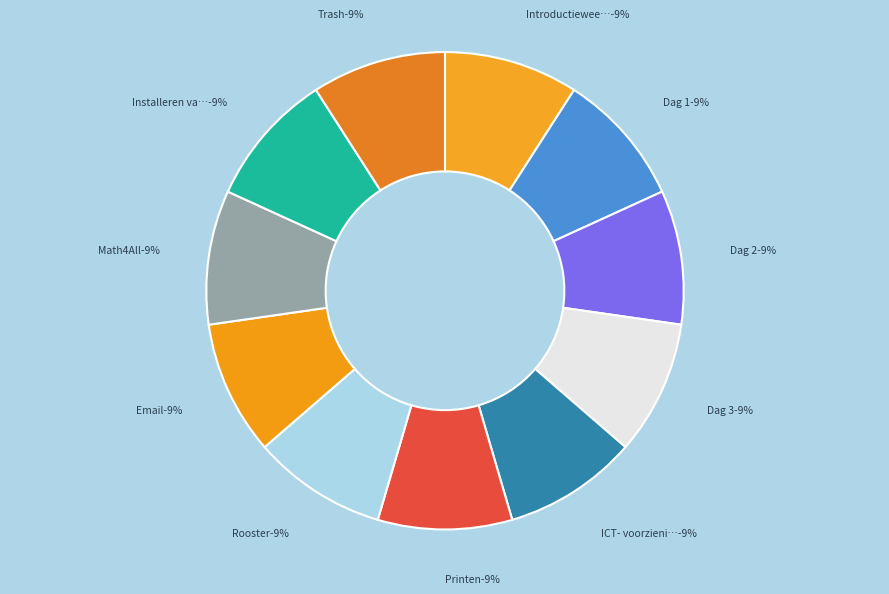

Is there a majority slice in this chart?

No